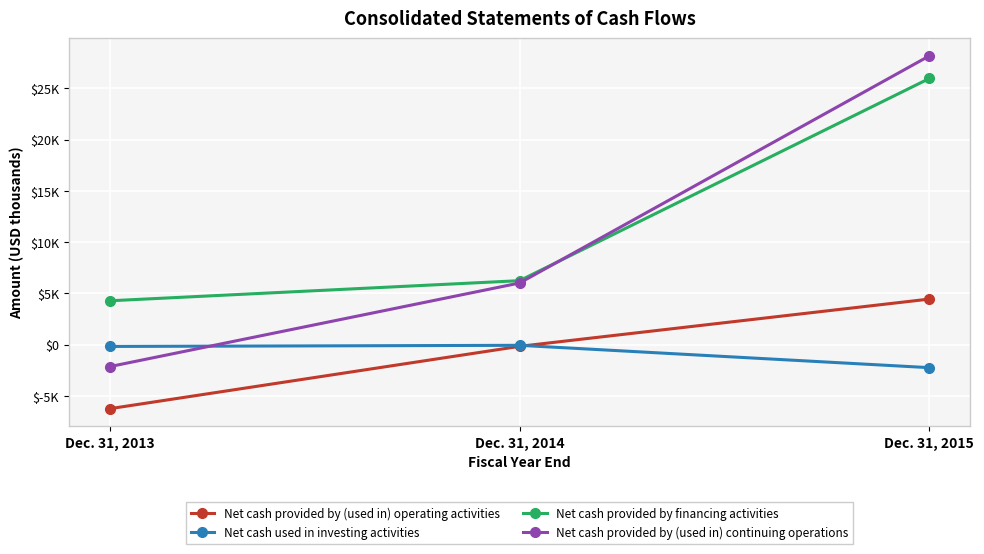

Is this an area chart (filled region under the line)?

No